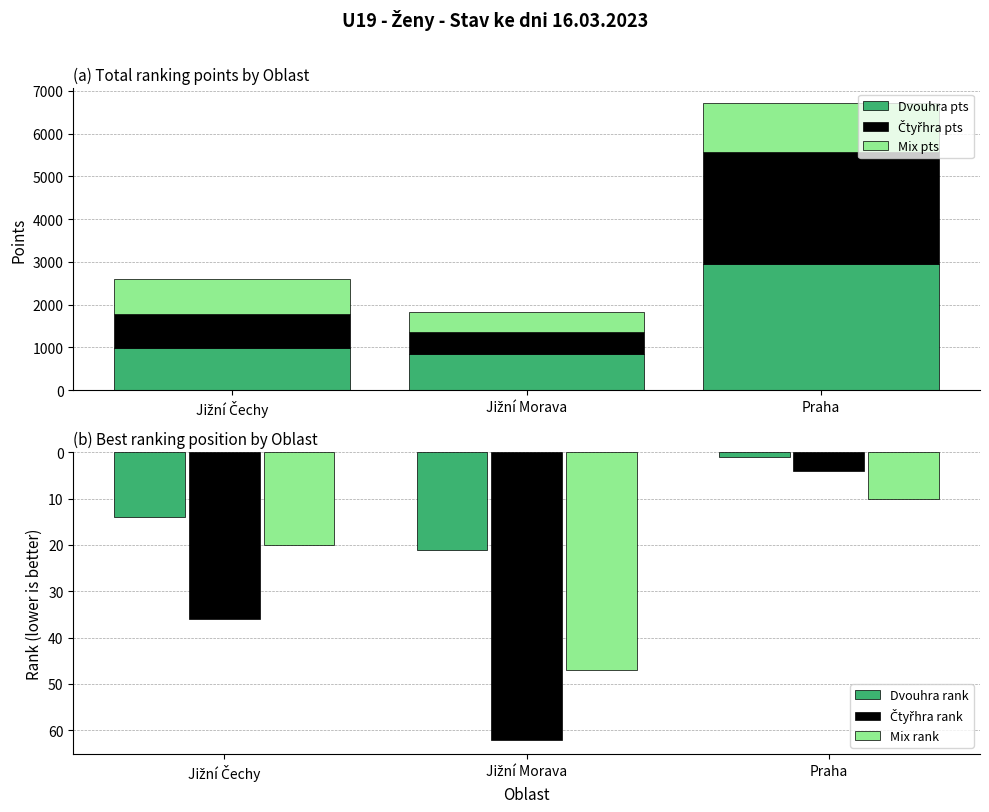

What is the value of the Mix rank bar at the 2nd from the left?

47